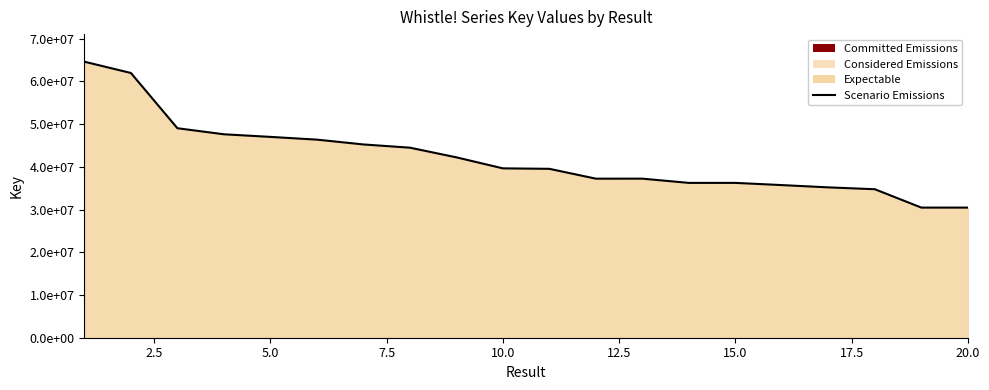

Does the chart display data point markers on the line(s)?

No